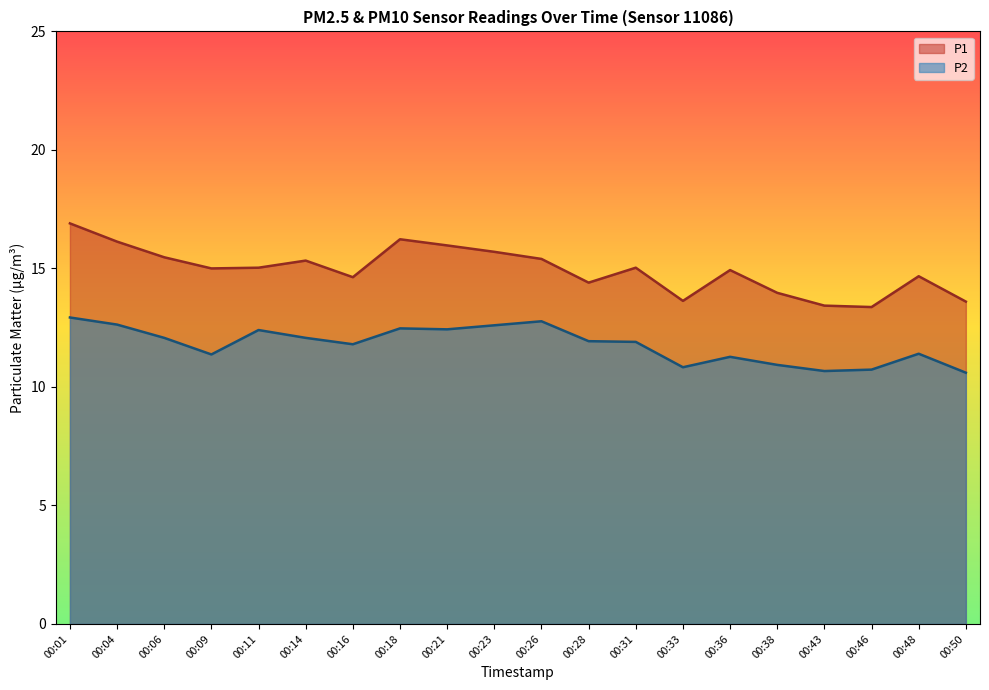

What is the value of the P2 point at the 4th from the left?

11.4